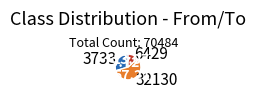

Which category has the smallest portion of the pie?

6429